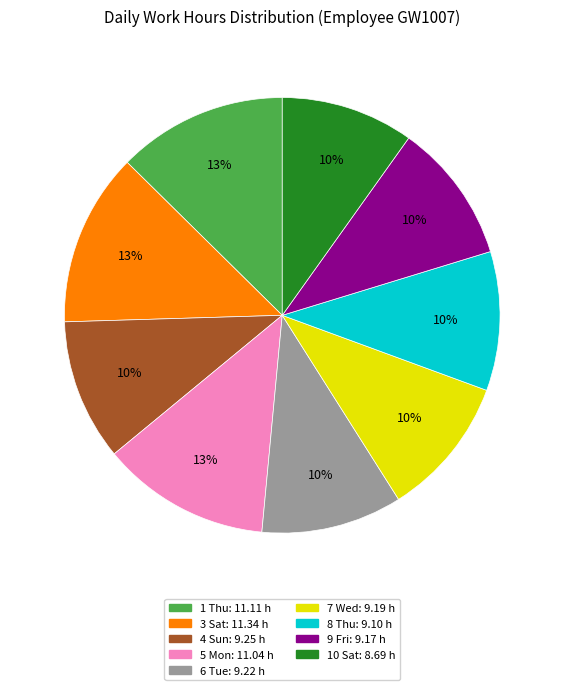

Is there any slice that represents more than half of the pie?

No